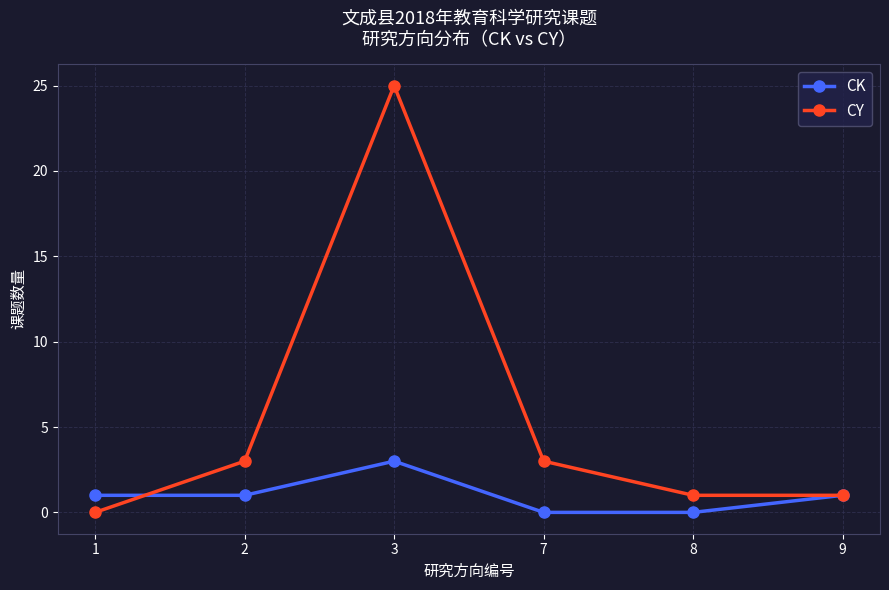

True or false: CK has a value of 2 at 3.

False